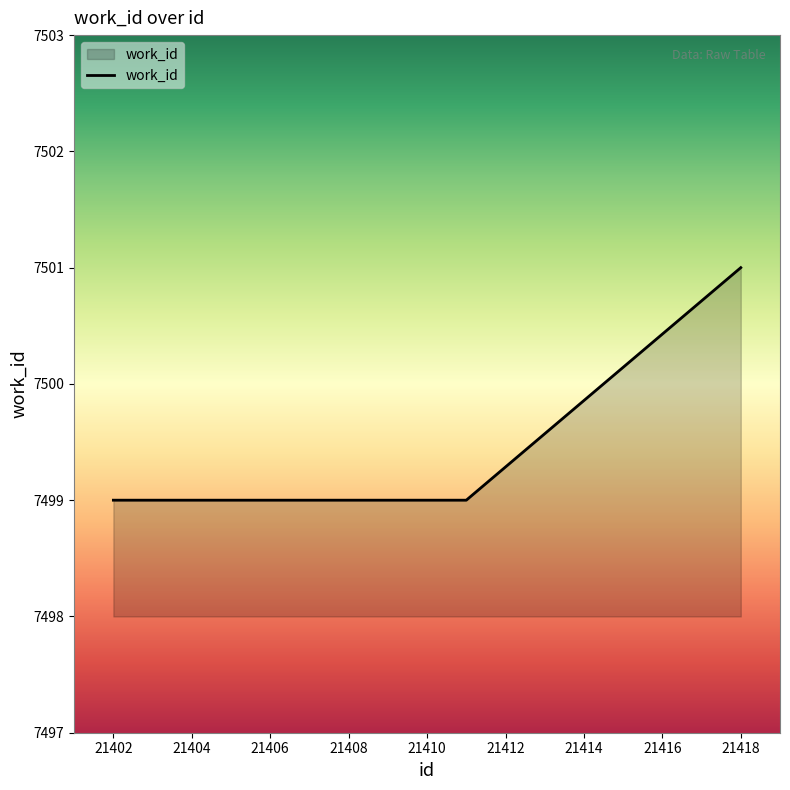

What is the maximum value shown in the chart?

7501